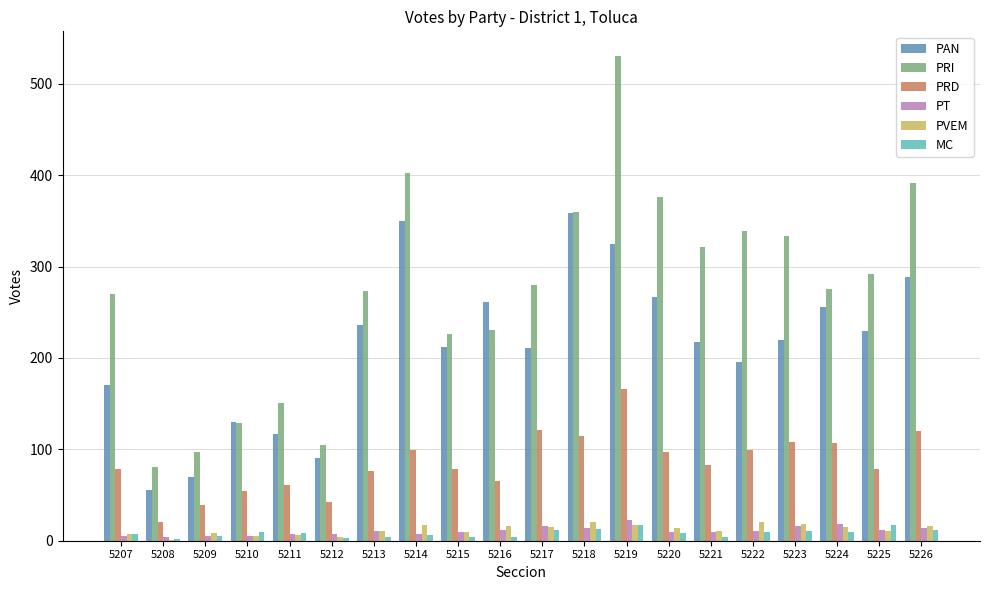

Which series has the widest spread of values?

PRI